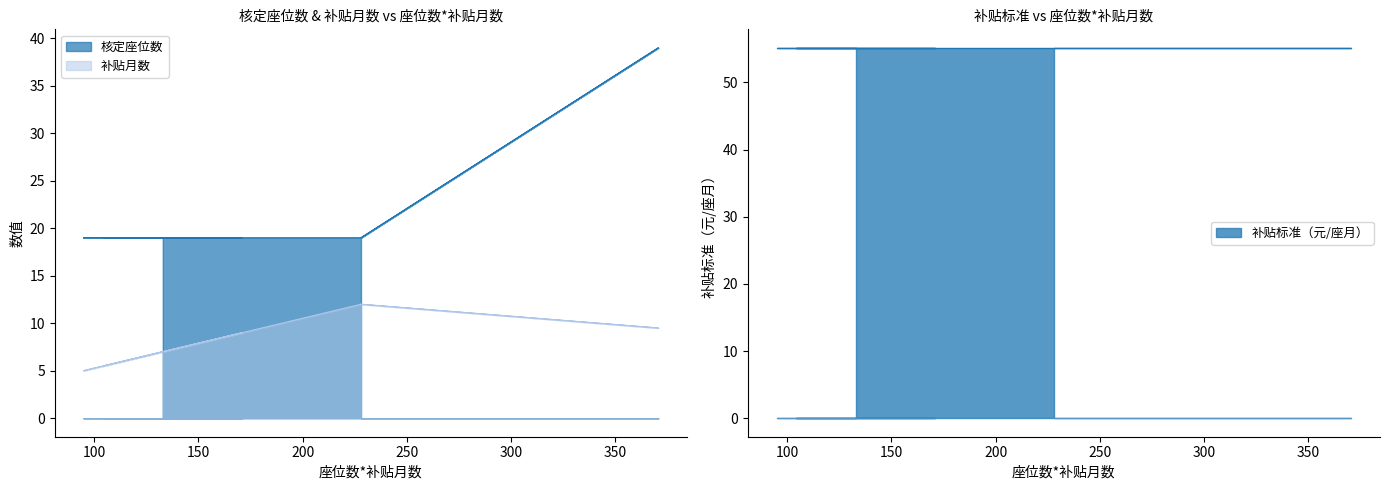

How many series are shown in this chart?

2